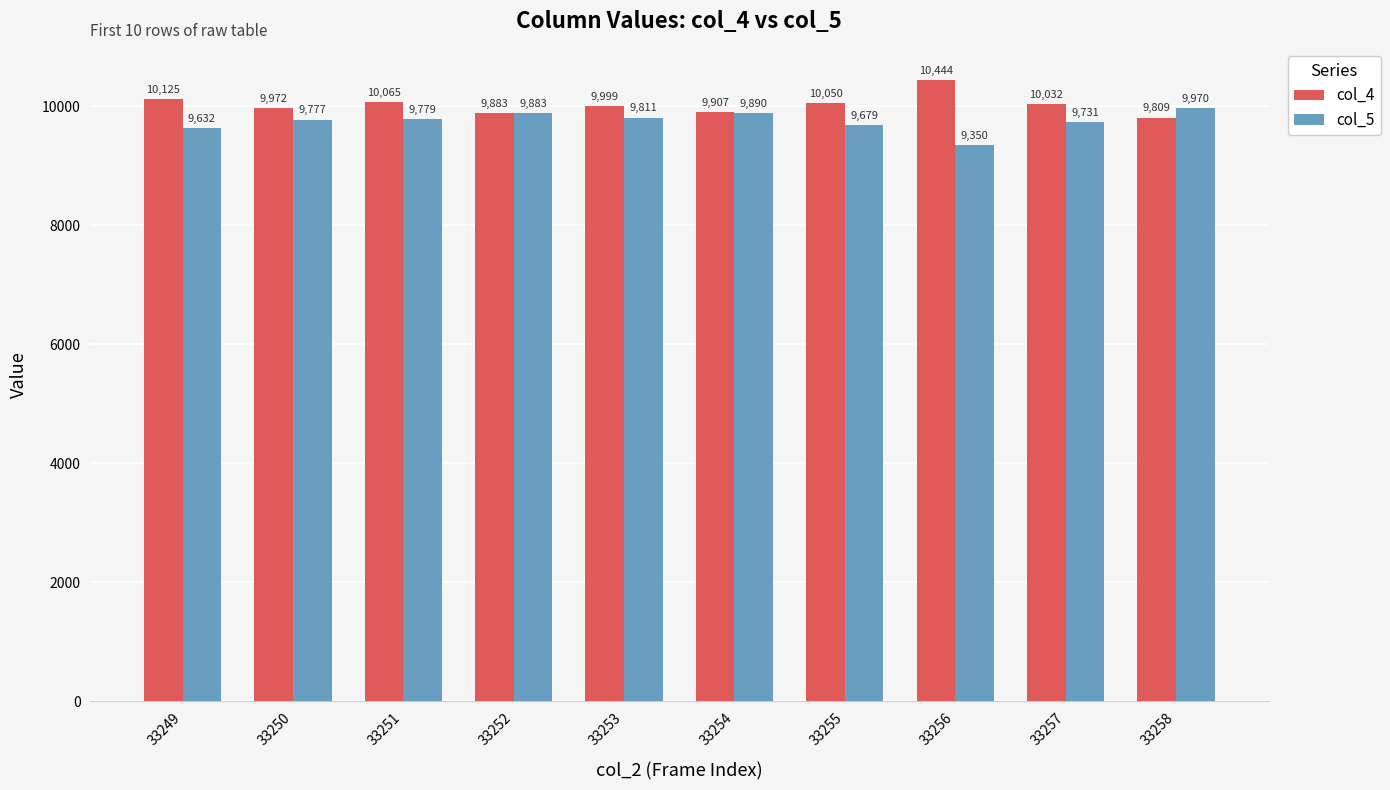

Is it true that col_5 equals 16767 at 33255?

False